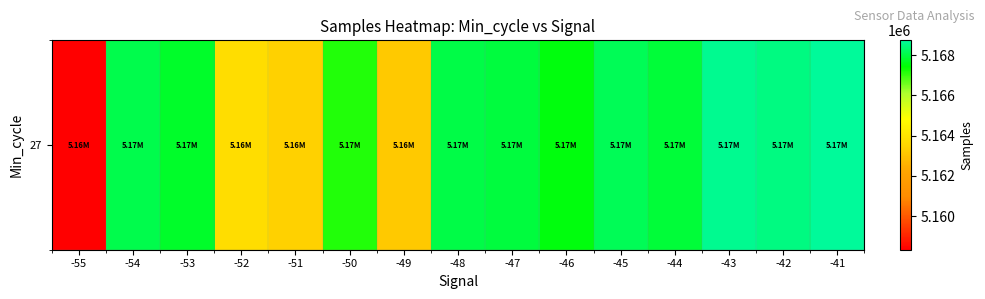

List the labels in order of value, largest first.

-41, -43, -42, -45, -54, -48, -47, -44, -53, -46, -50, -52, -51, -49, -55